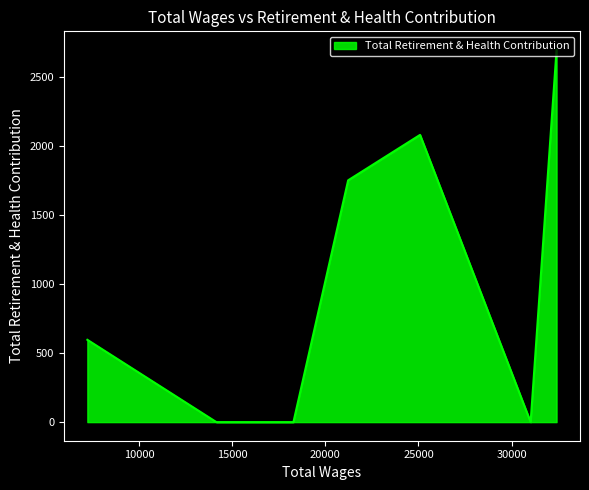

True or false: the data shows 596 at 7221.0.

True